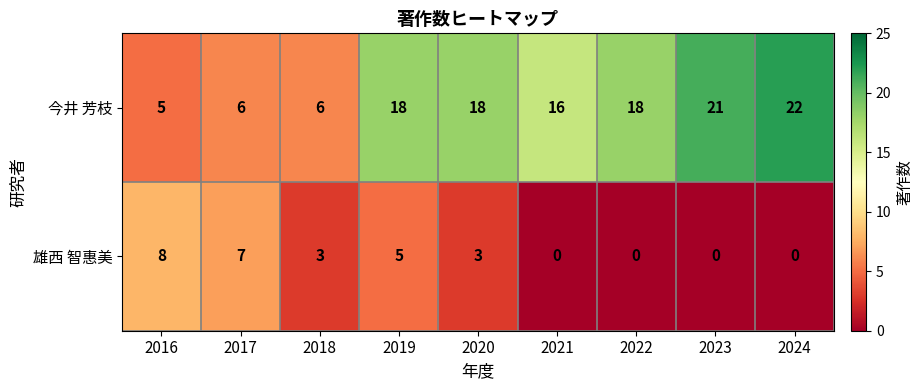

Rank the series at 2021 from lowest to highest value.

雄西 智惠美, 今井 芳枝